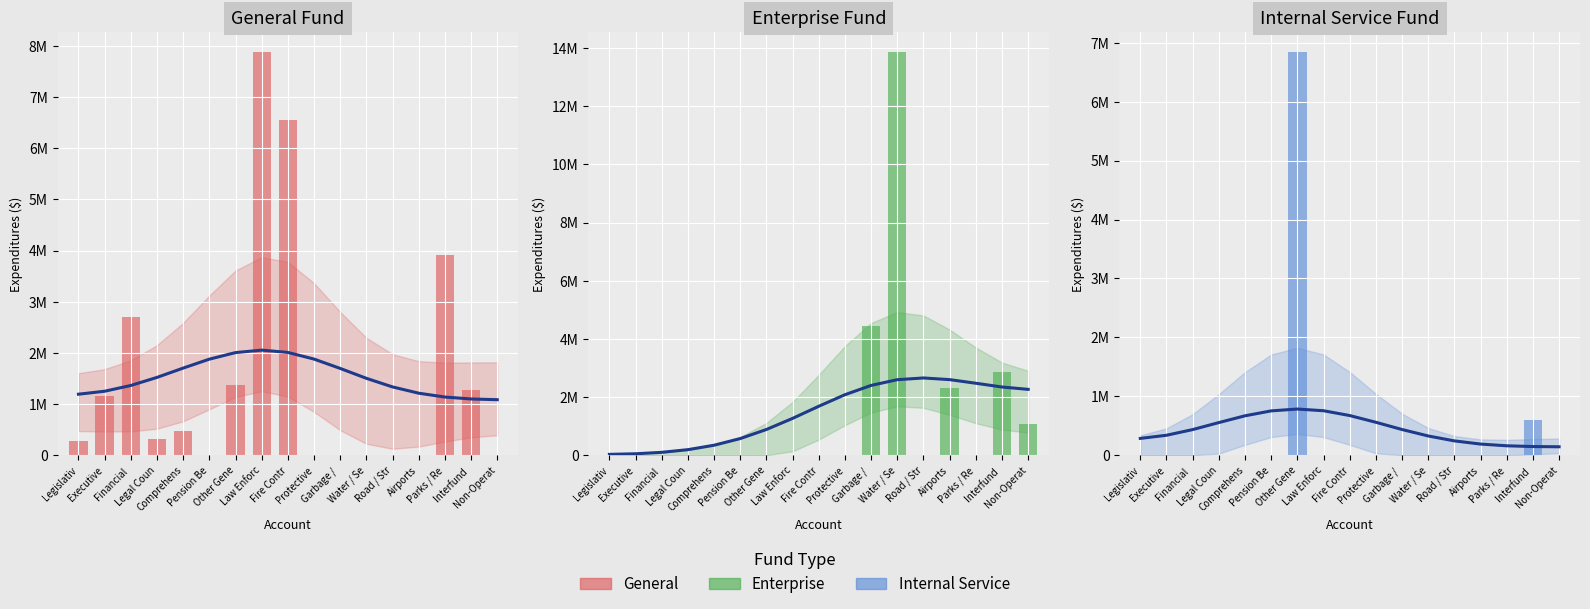

Which category has the lowest value in the Internal Service trend series?

Non-Operat